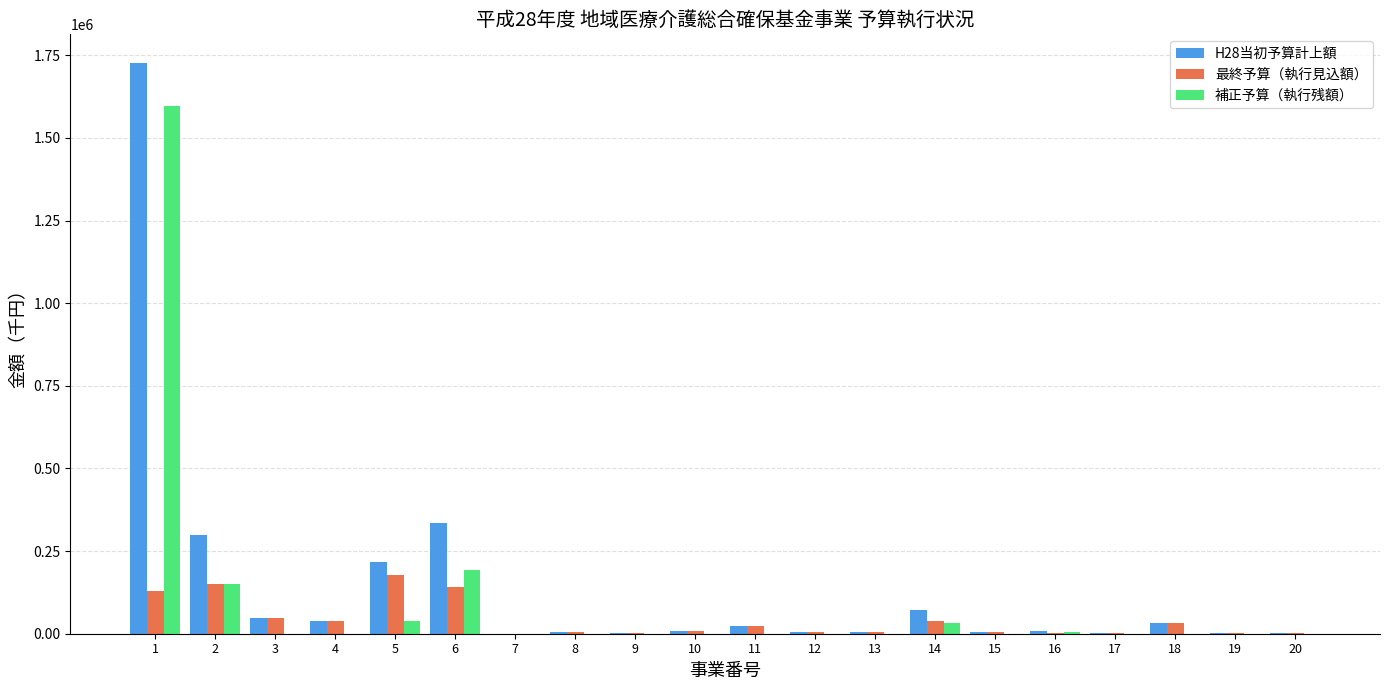

Is the value of 最終予算（執行見込額） at 17 greater than the value of 補正予算（執行残額） at 2?

No